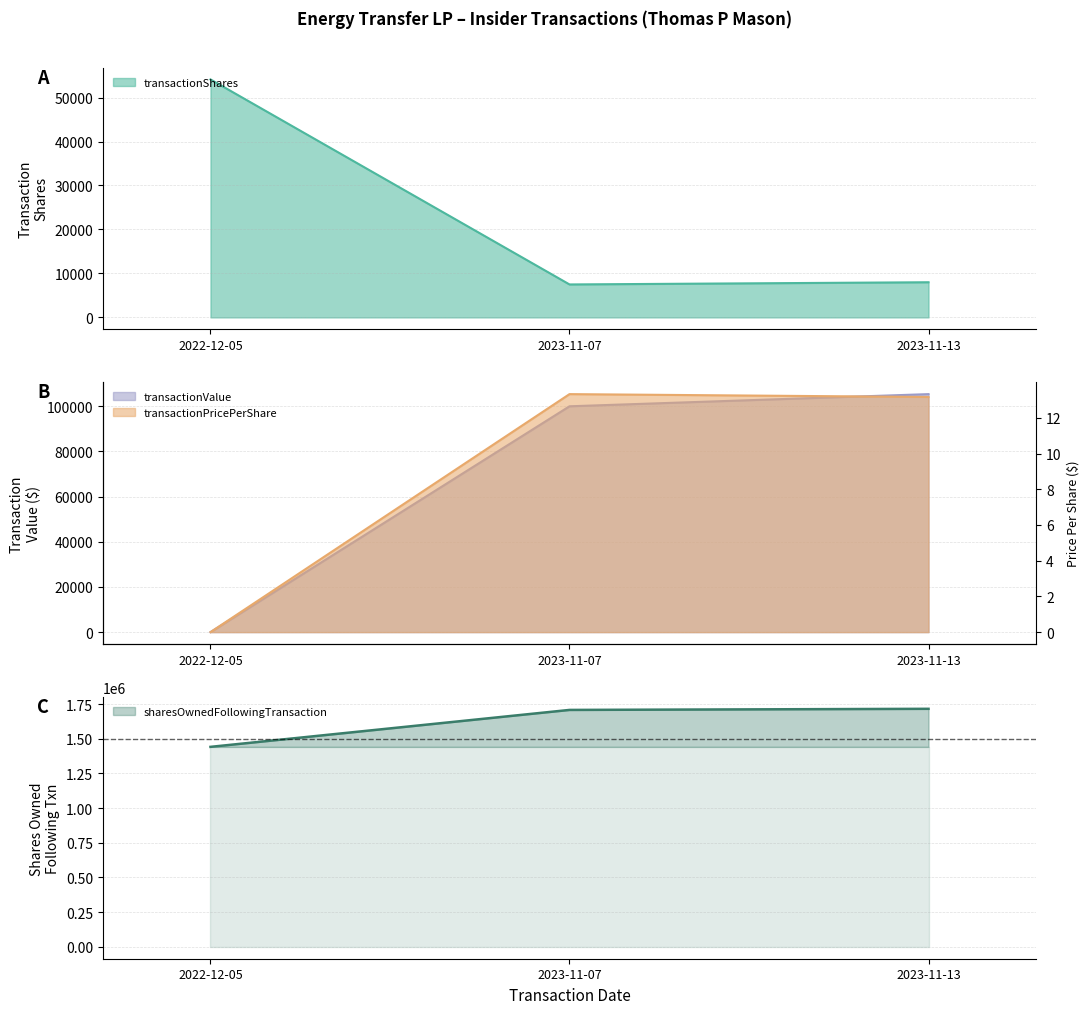

Reading left to right, what are all the values shown in this chart?

transactionShares: 54120.0	7500.0	8000.0
transactionPricePerShare: 0.0	13.3	13.2
transactionValue: 0.0	99974.0	105360.0
sharesOwnedFollowingTransaction: 1441432.0	1707720.0	1715720.0